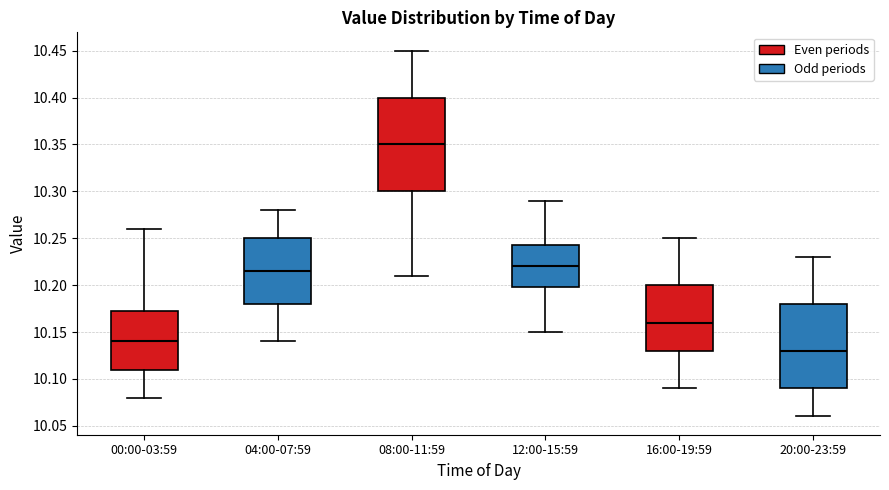

Reading left to right, transcribe this box plot: for each box, give where its median line is, the range the box spans, and where its two whiskers end, as read against the y-axis. The values are not printed on the chart, so give them approximately, as read against the axis.

00:00-03:59: median 10.140, box 10.110 to 10.175, whiskers 10.080 to 10.260
04:00-07:59: median 10.215, box 10.180 to 10.250, whiskers 10.140 to 10.280
08:00-11:59: median 10.350, box 10.300 to 10.400, whiskers 10.210 to 10.450
12:00-15:59: median 10.220, box 10.200 to 10.245, whiskers 10.150 to 10.290
16:00-19:59: median 10.160, box 10.130 to 10.200, whiskers 10.090 to 10.250
20:00-23:59: median 10.130, box 10.090 to 10.180, whiskers 10.060 to 10.230